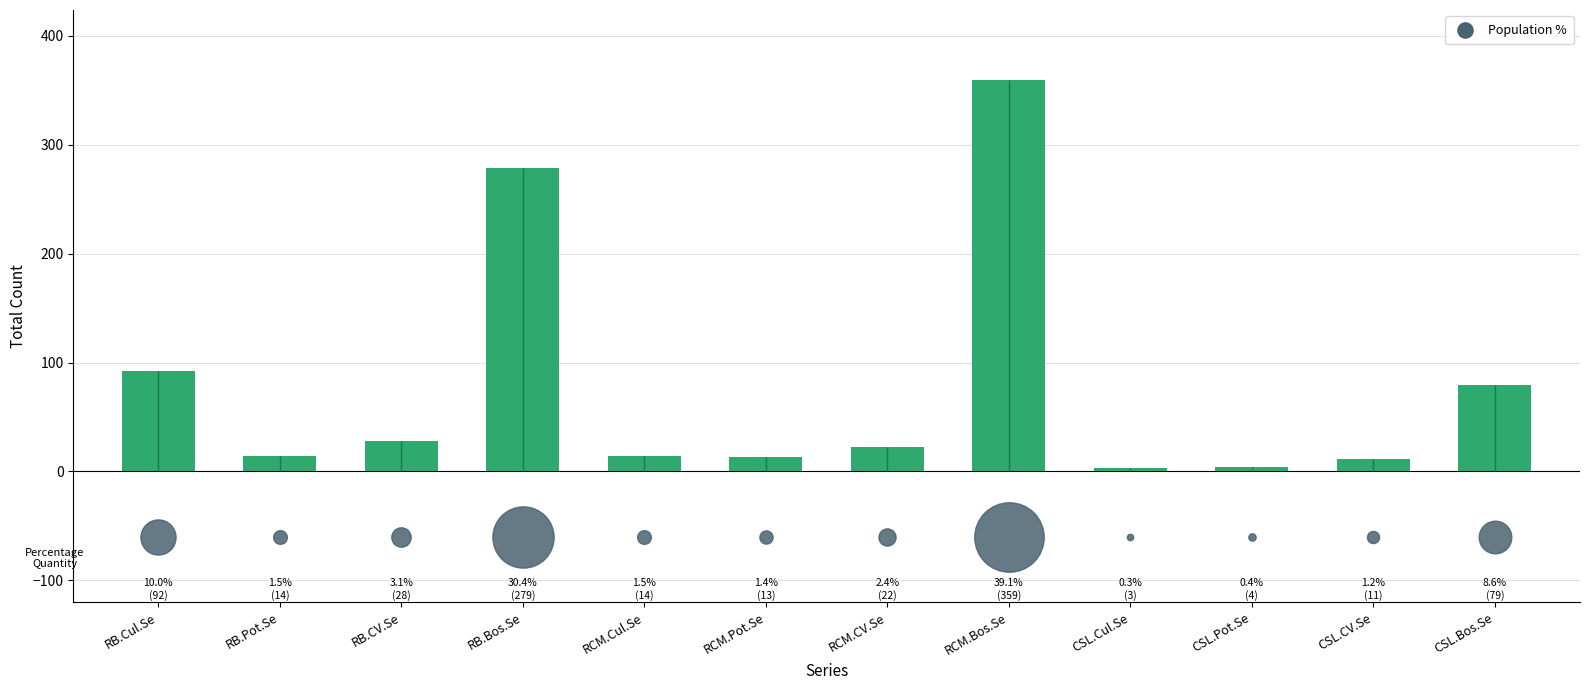

Between RB.Bos.Se and RCM.Pot.Se, which is larger?

RB.Bos.Se